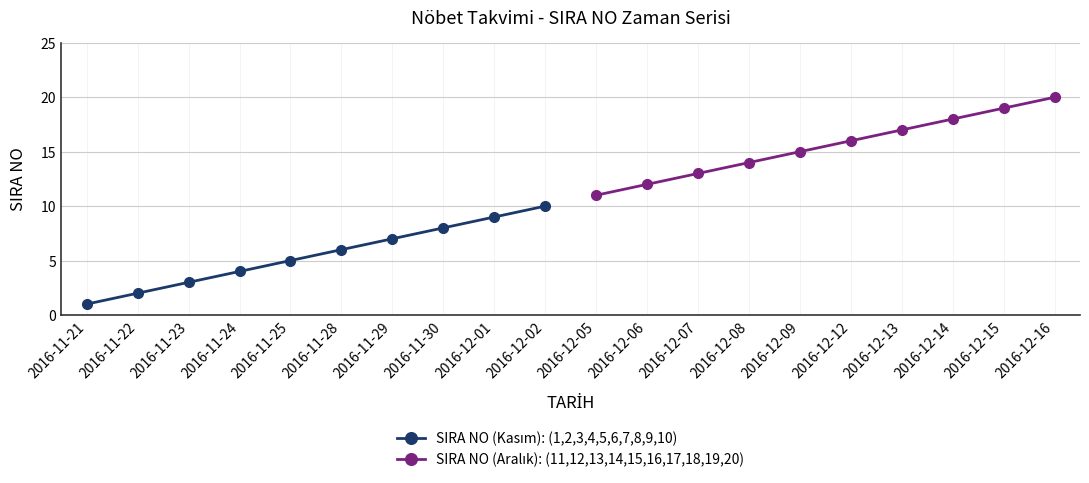

Rank the series by their average value, from lowest to highest.

SIRA NO (Kasım): (1,2,3,4,5,6,7,8,9,10), SIRA NO (Aralık): (11,12,13,14,15,16,17,18,19,20)